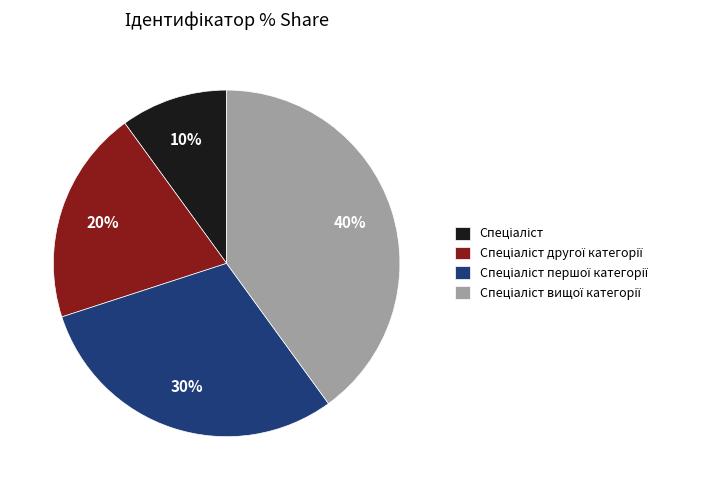

Is there any slice that represents more than half of the pie?

No